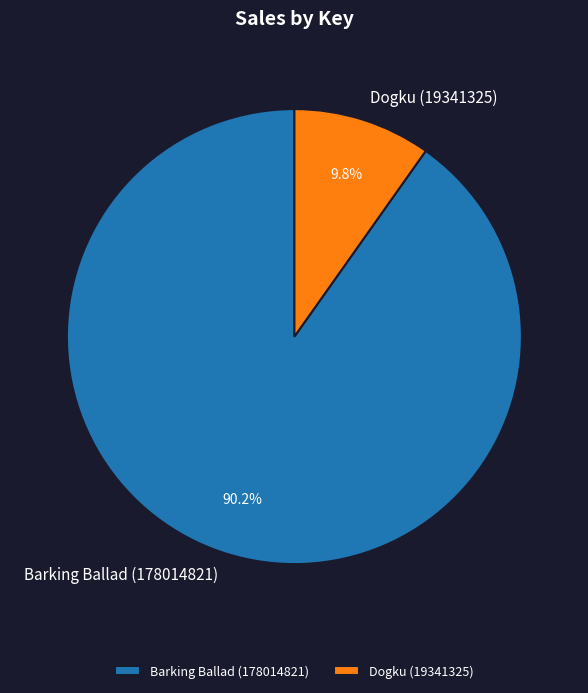

What is the majority slice?

Barking Ballad (178014821)